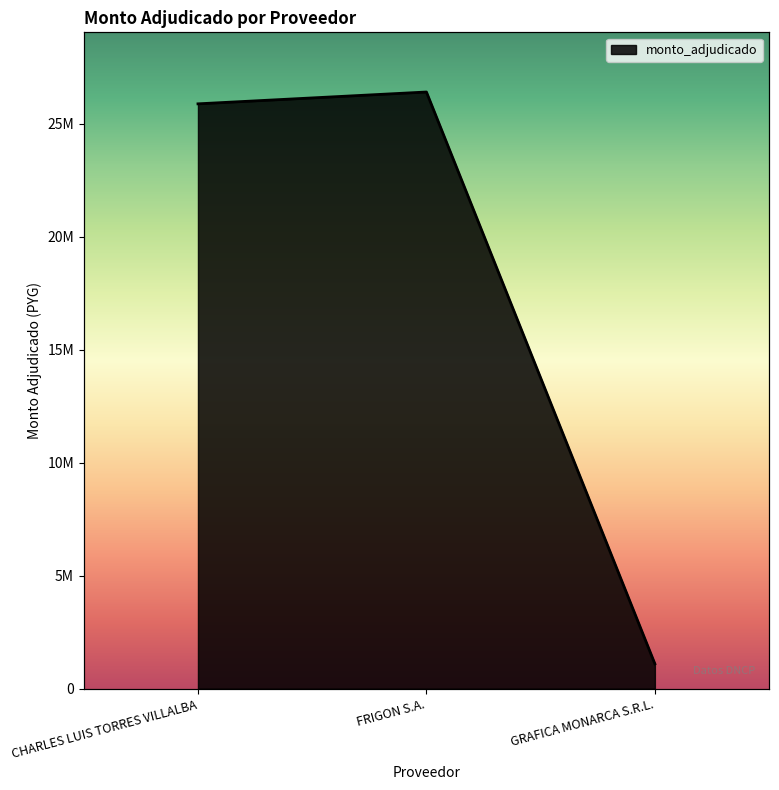

True or false: the data shows 13214734 at FRIGON S.A..

False